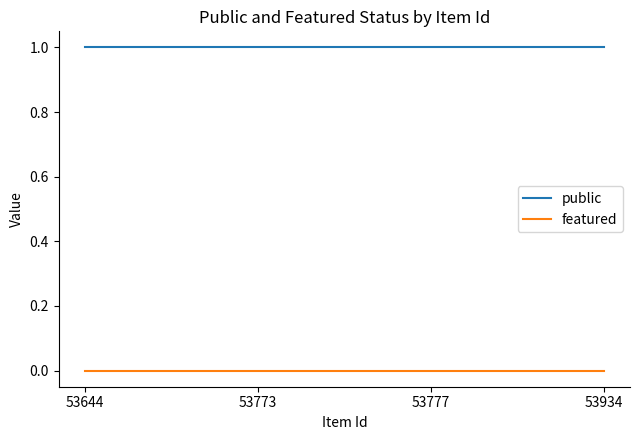

Reading left to right, transcribe all the data shown in this chart.

public: 1	1	1	1
featured: 0	0	0	0